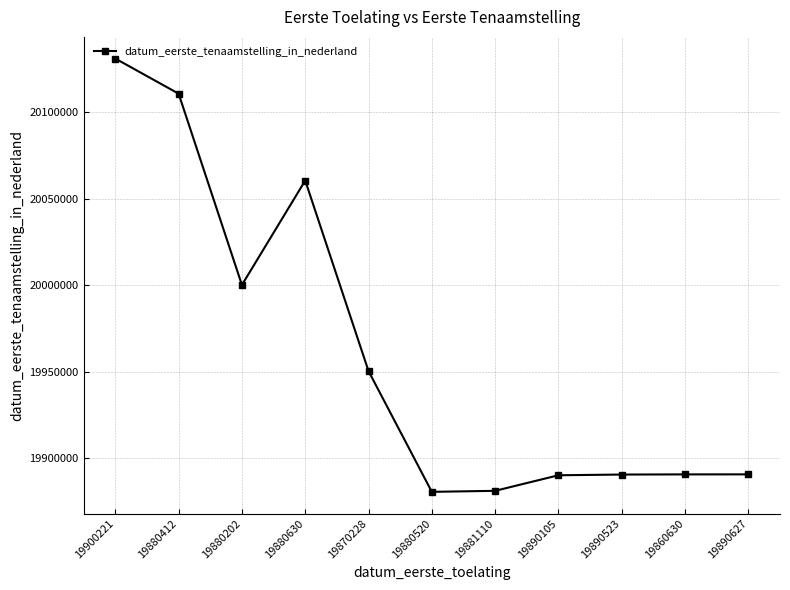

True or false: the data shows 20110721 at 19880412.

True